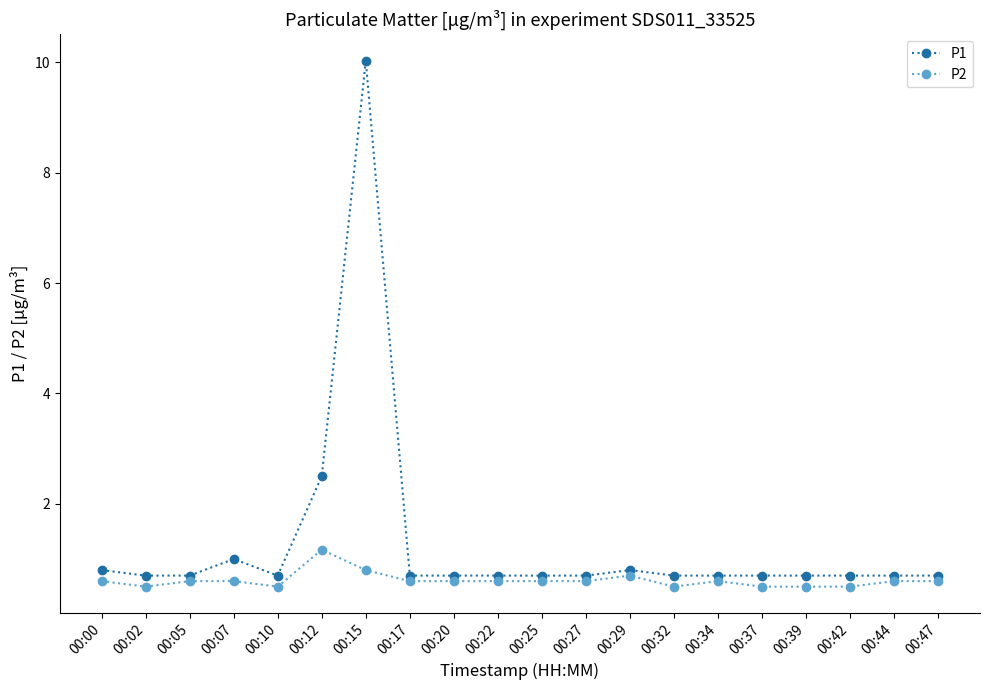

How many distinct data groups are displayed?

2